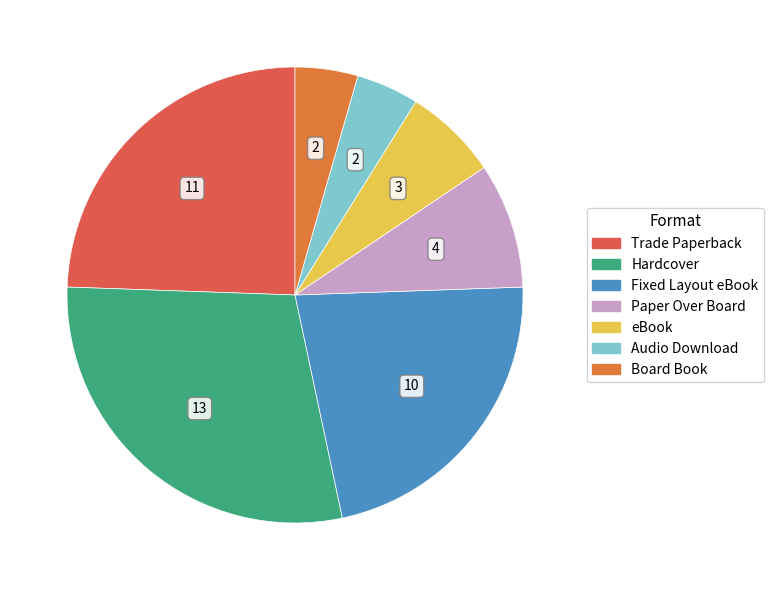

What is the ratio of the value at Hardcover to the value at eBook?

4.3